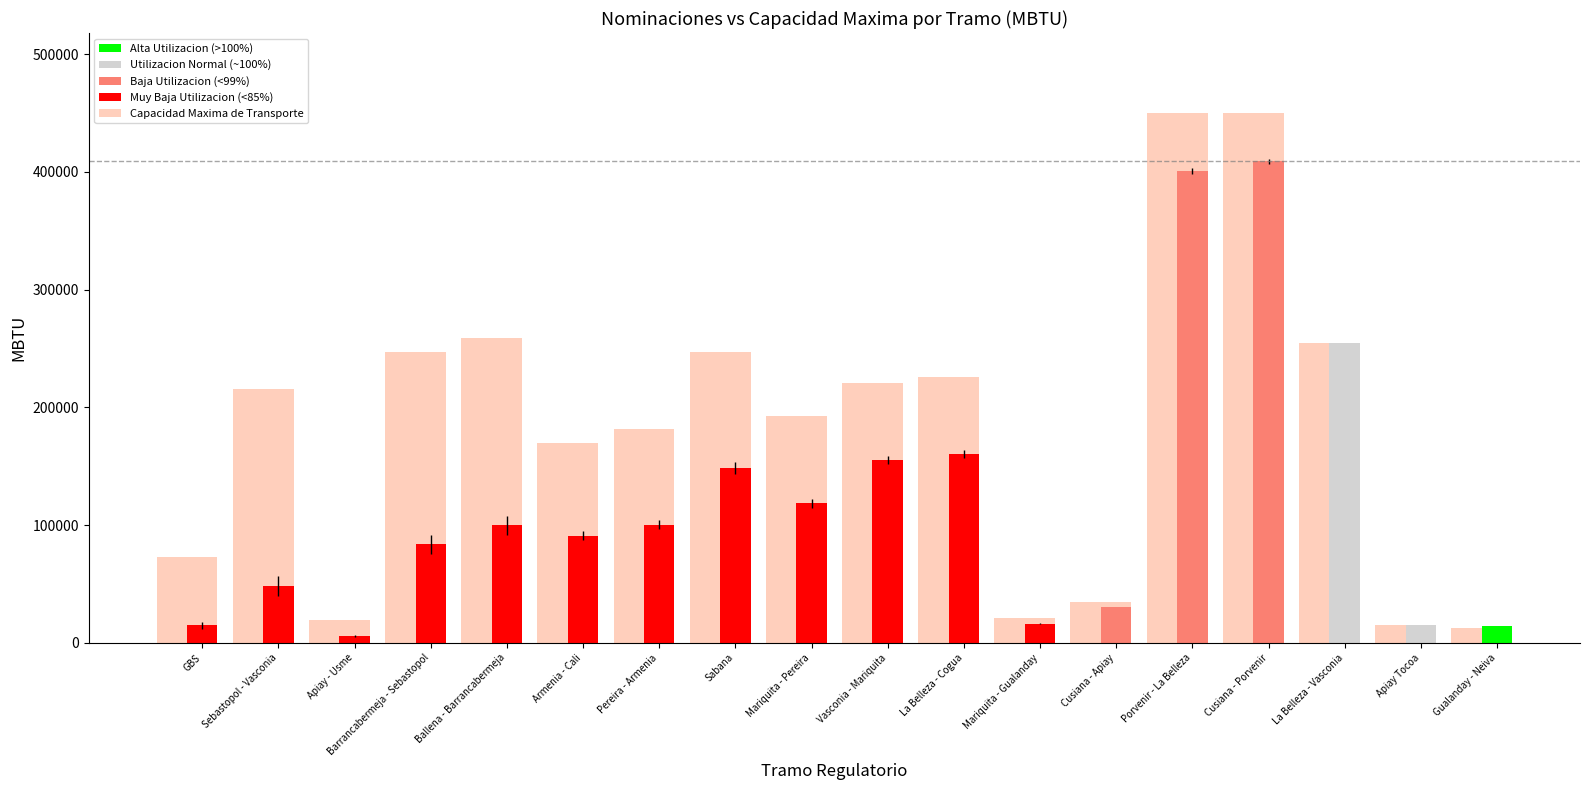

The chart shows a value of 19157.1 at Apiay - Usme. True or false?

True